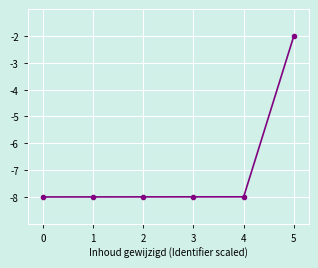

What is the sum of the values at 0 and 3?

-16.0